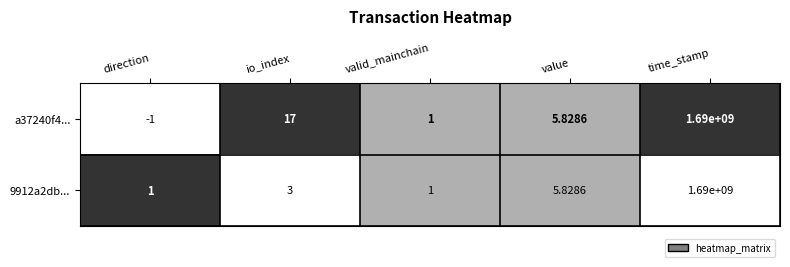

At which category is the sum across all series the highest?

time_stamp